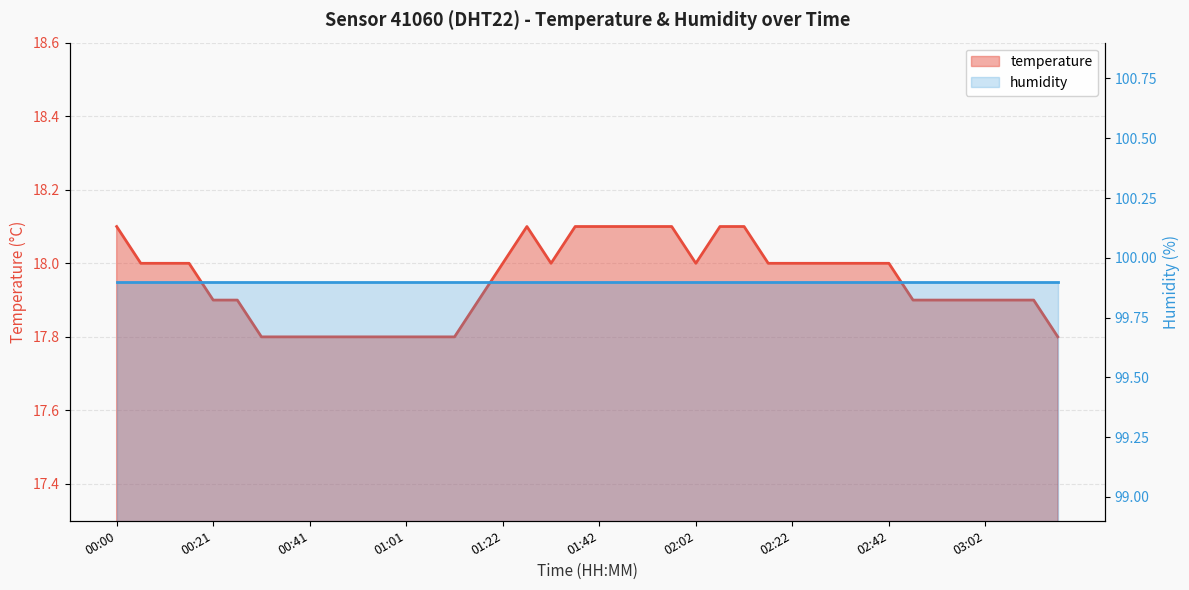

Reading right to left, extract all data points from this chart.

17.8	17.9	17.9	17.9	17.9	17.9	17.9	18.0	18.0	18.0	18.0	18.0	18.0	18.1	18.1	18.0	18.1	18.1	18.1	18.1	18.1	18.0	18.1	18.0	17.9	17.8	17.8	17.8	17.8	17.8	17.8	17.8	17.8	17.8	17.9	17.9	18.0	18.0	18.0	18.1